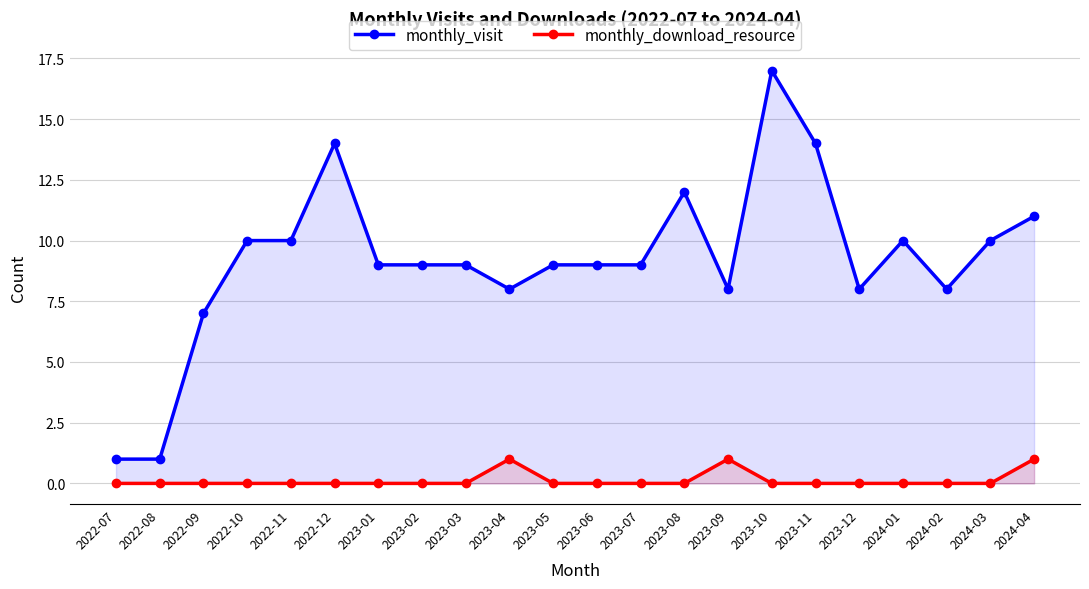

List the series in order of their overall mean, lowest first.

monthly_download_resource, monthly_visit